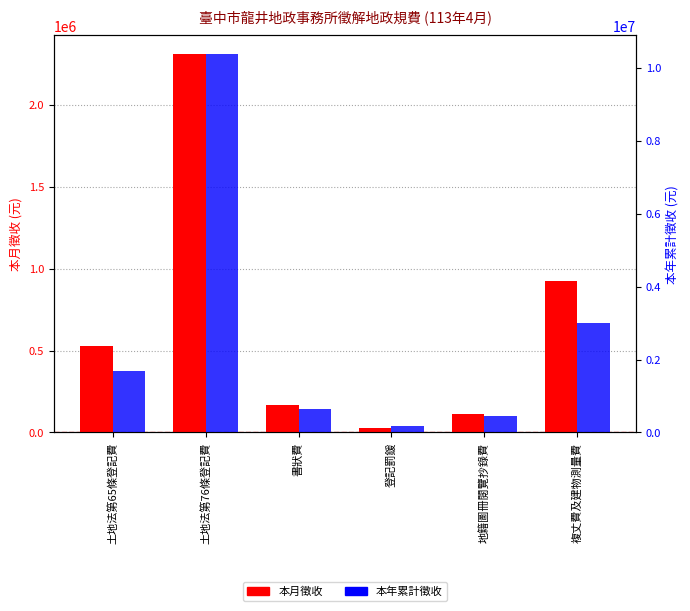

Are the bars grouped side by side (vs. stacked)?

Yes